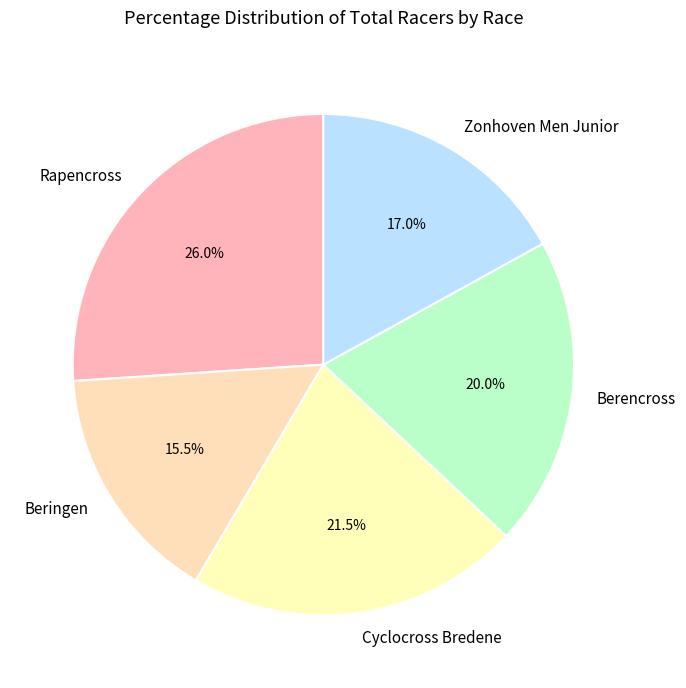

Between Berencross and Rapencross, which is larger?

Rapencross